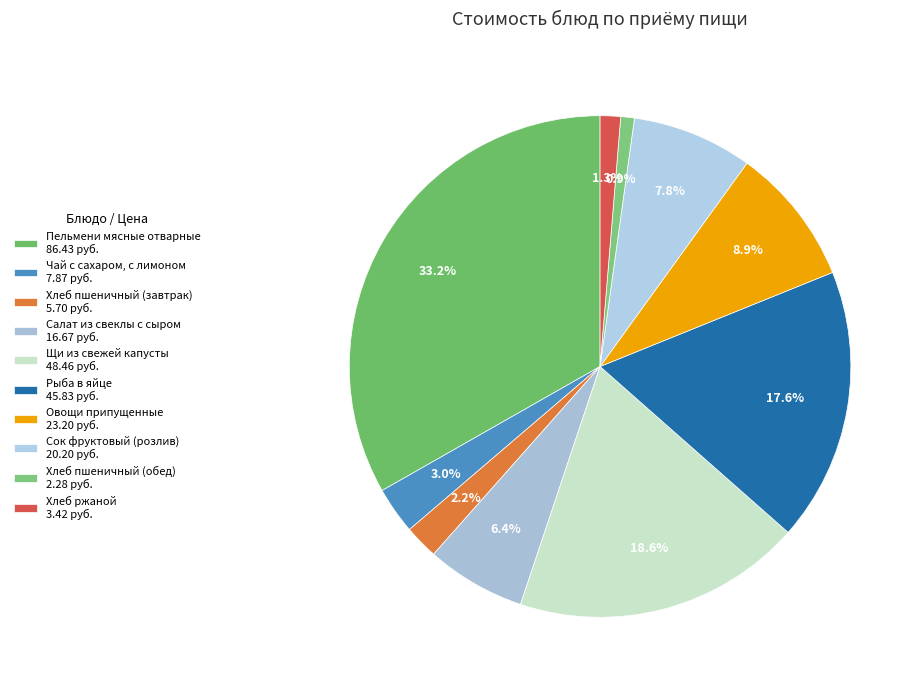

How many segments does this pie chart have?

10